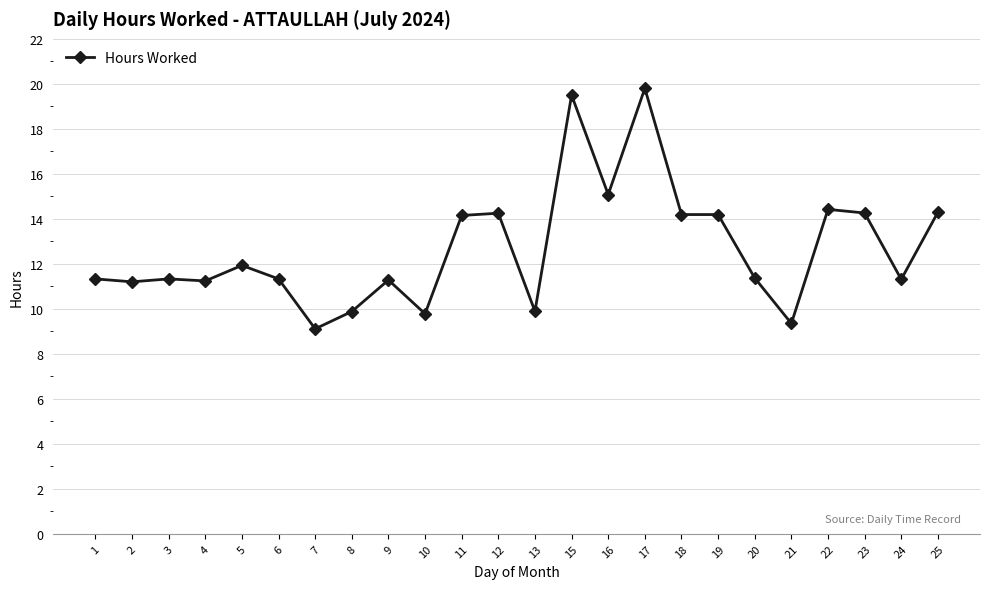

Approximately how many times larger is the value at 7 compared to 5?

0.8